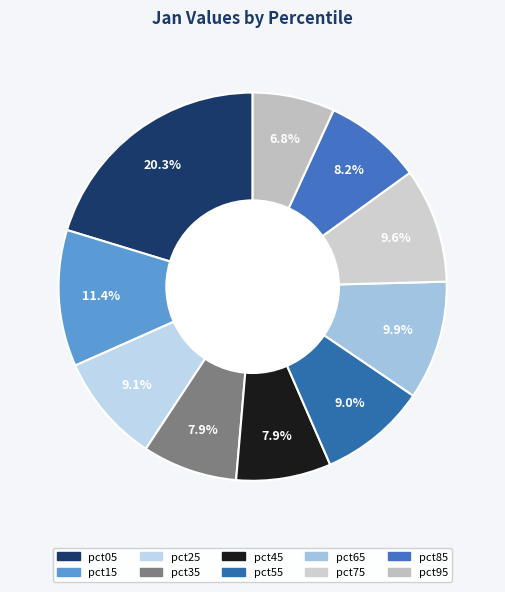

Rank the categories by value from highest to lowest.

pct05, pct15, pct65, pct75, pct25, pct55, pct85, pct35, pct45, pct95